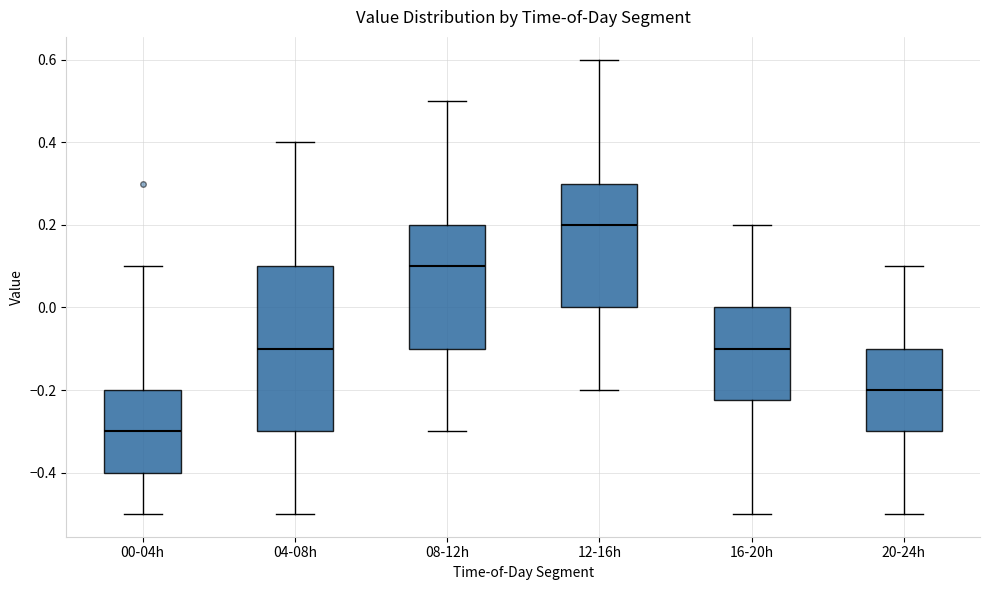

Reading left to right, transcribe this box plot: for each box, give where its median line is, the range the box spans, and where its two whiskers end, as read against the y-axis. The values are not printed on the chart, so give them approximately, as read against the axis.

00-04h: median -0.30, box -0.40 to -0.20, whiskers -0.50 to 0.10
04-08h: median -0.10, box -0.30 to 0.10, whiskers -0.50 to 0.40
08-12h: median 0.10, box -0.10 to 0.20, whiskers -0.30 to 0.50
12-16h: median 0.20, box 0.00 to 0.30, whiskers -0.20 to 0.60
16-20h: median -0.10, box -0.22 to 0.00, whiskers -0.50 to 0.20
20-24h: median -0.20, box -0.30 to -0.10, whiskers -0.50 to 0.10